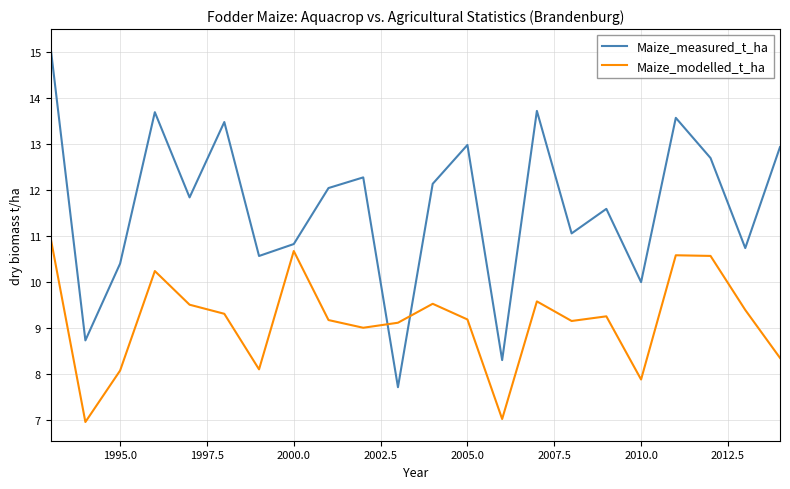

What is the difference between the maximum and minimum values in the Maize_measured_t_ha series?

7.4